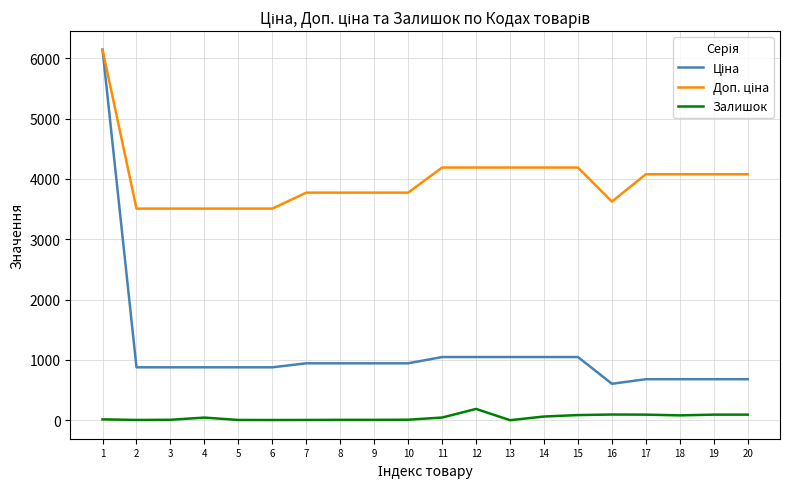

How many lines are shown in the chart?

3